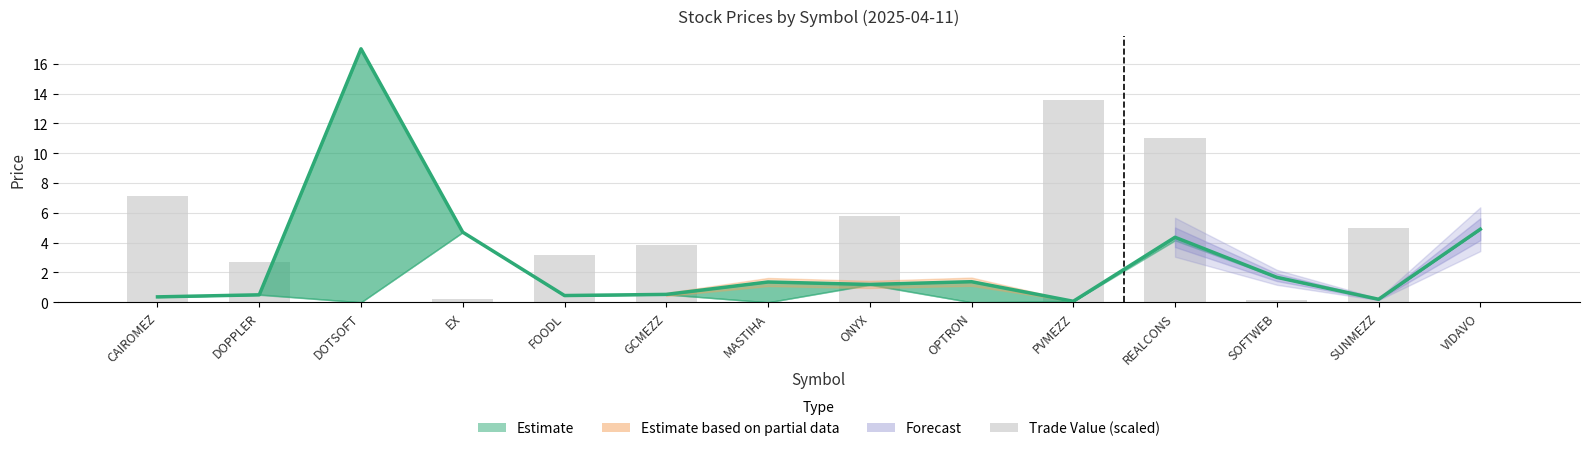

How many groups of bars are there?

14